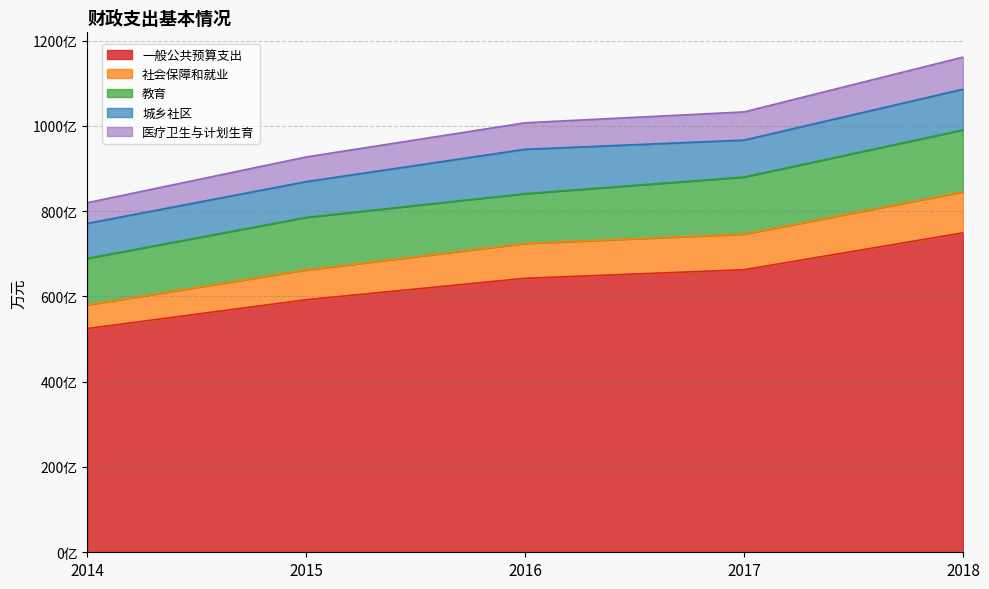

What are all the series names shown in the legend?

一般公共预算支出, 社会保障和就业, 教育, 城乡社区, 医疗卫生与计划生育